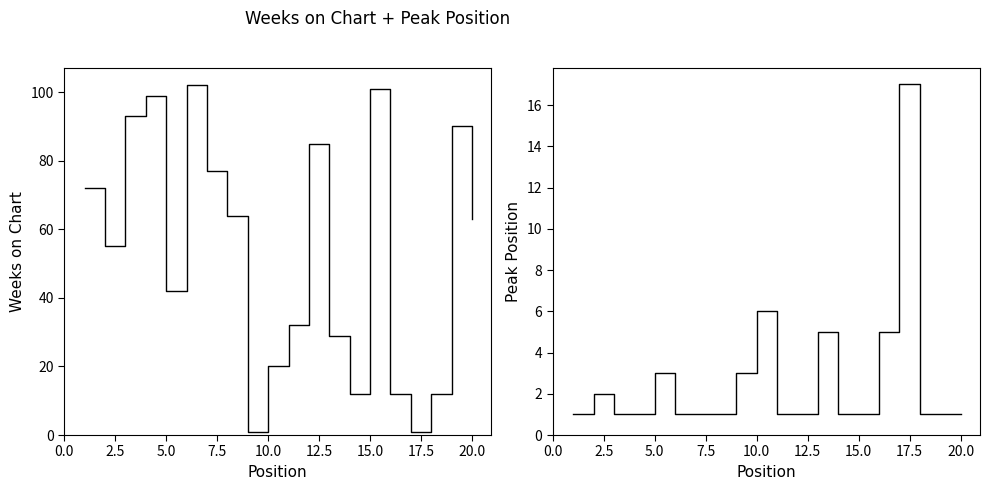

Count the number of data series in this chart.

2